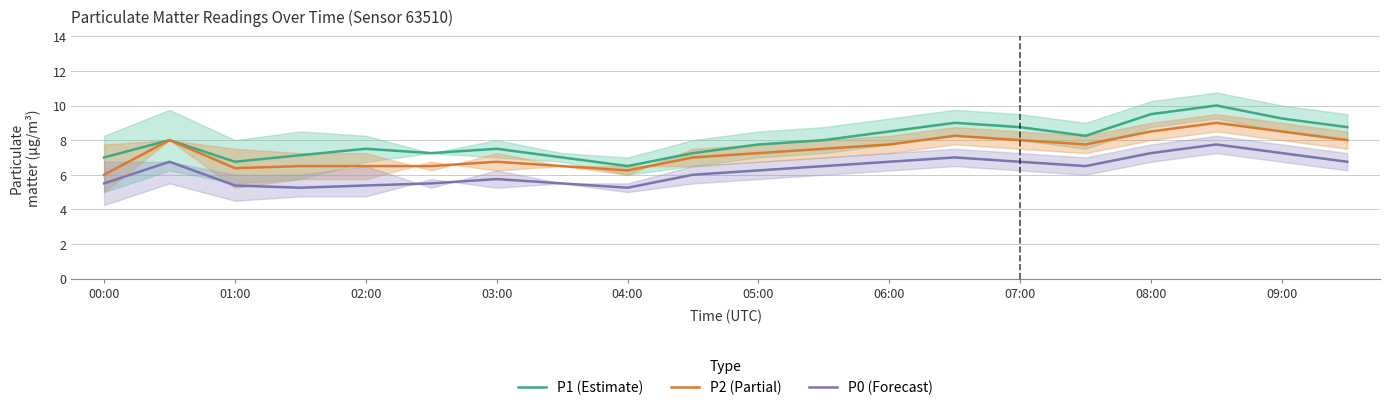

Is it true that P0 (Forecast) equals 6.8 at 07:00?

True